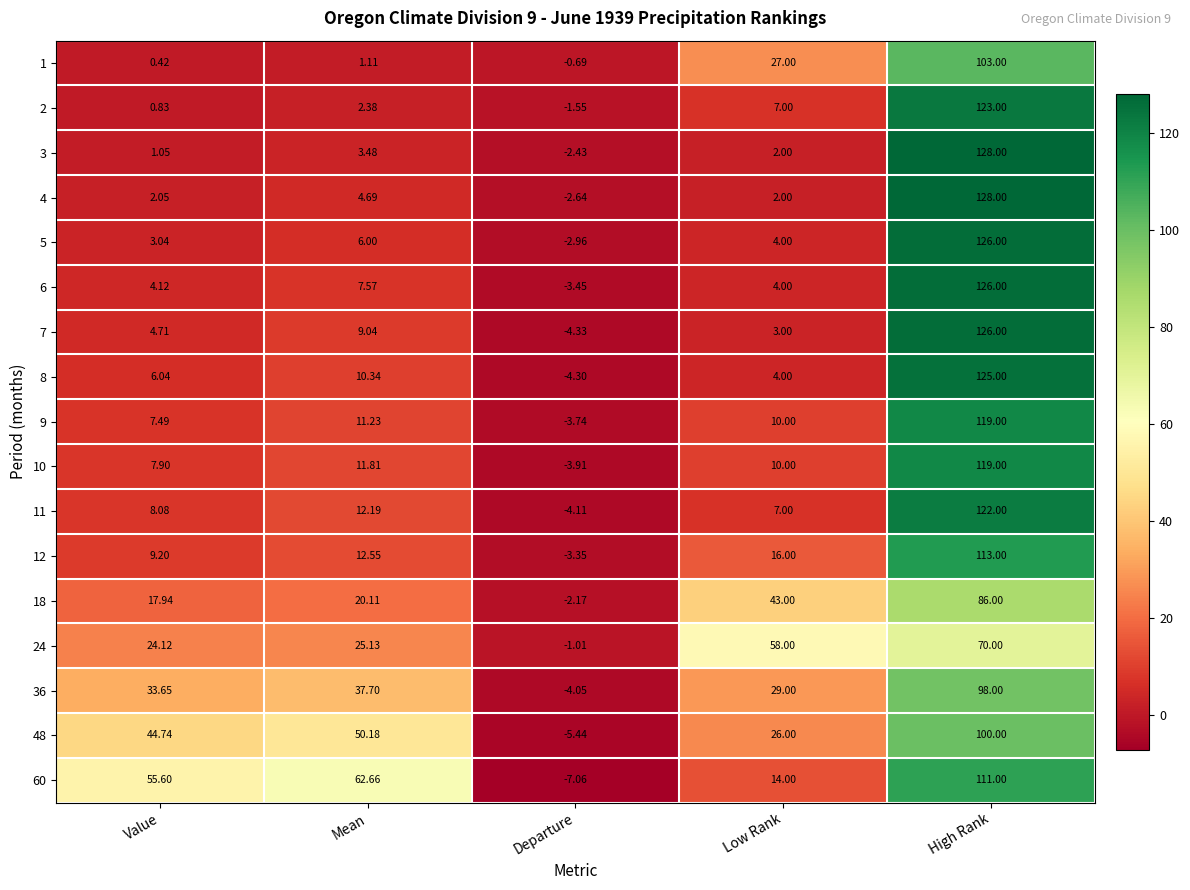

How many categories are shown in the chart?

5